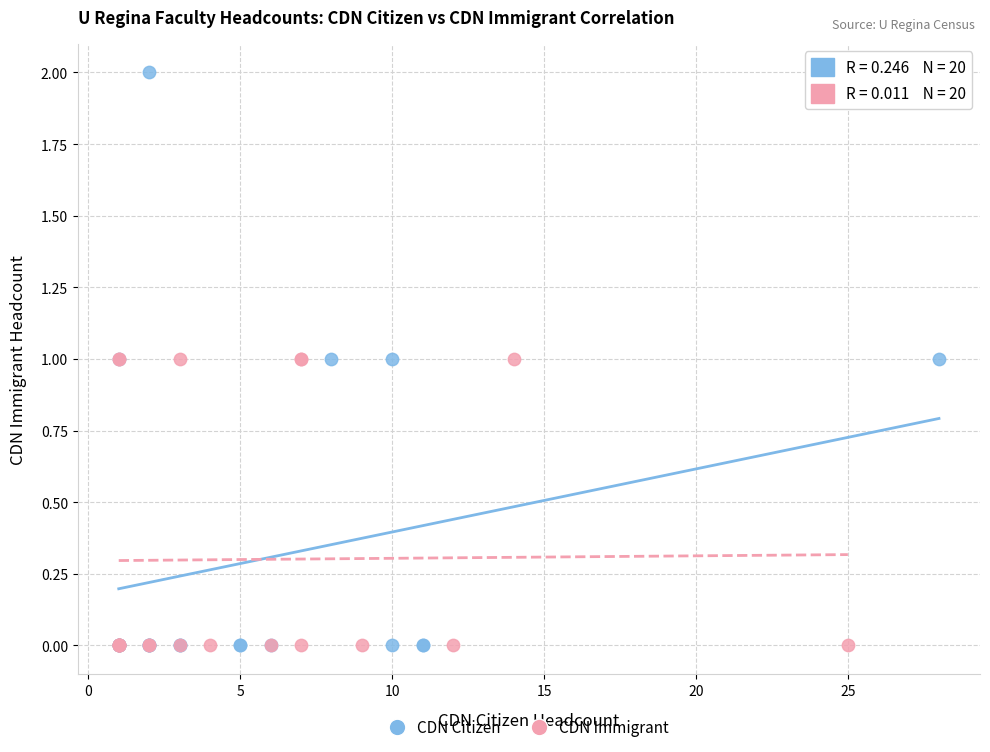

Which series reaches the maximum Y coordinate?

CDN Citizen